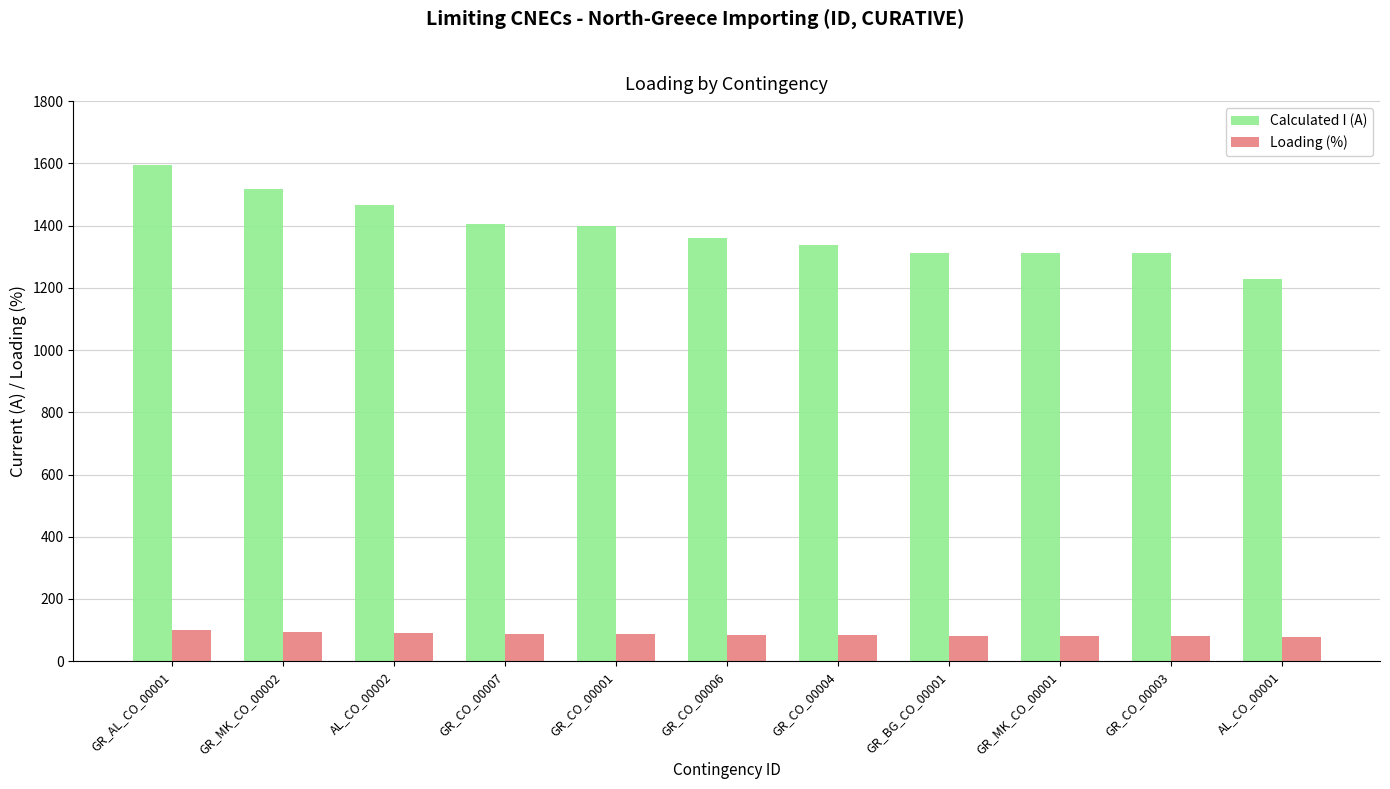

How many distinct data groups are displayed?

2